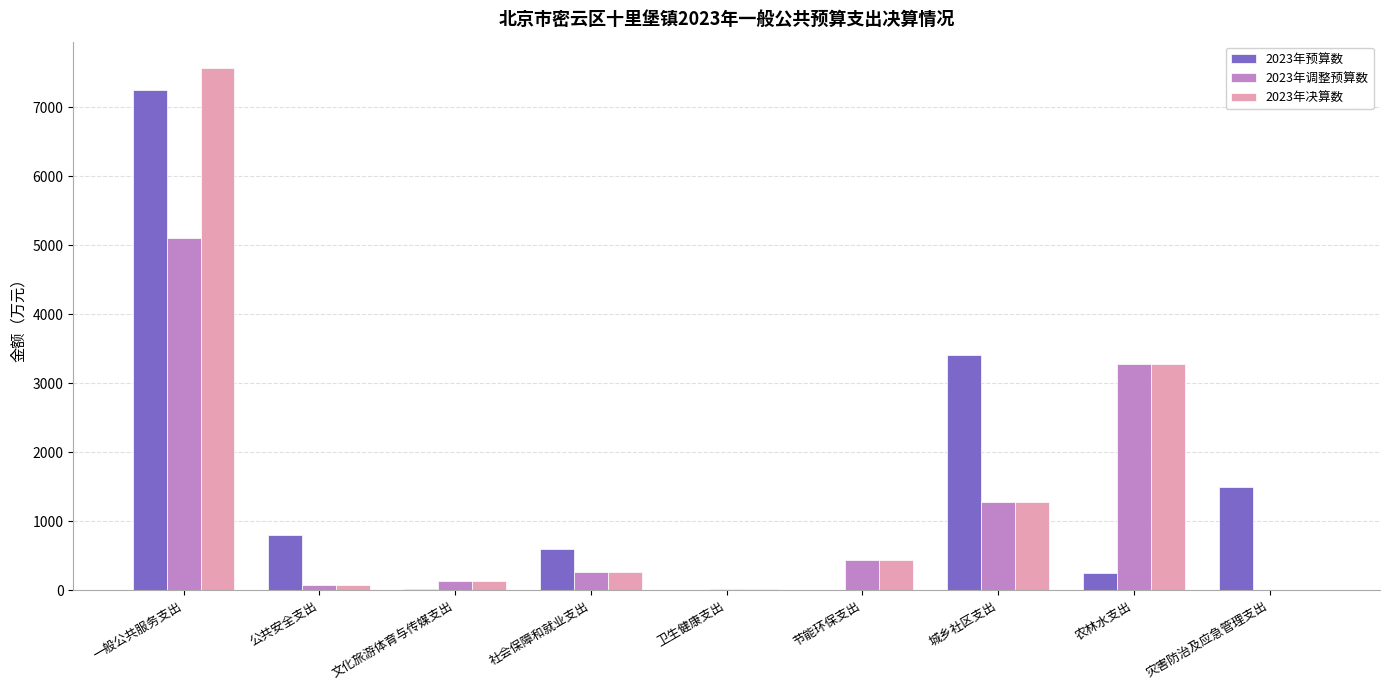

Which category has the highest value in the 2023年决算数 series?

一般公共服务支出